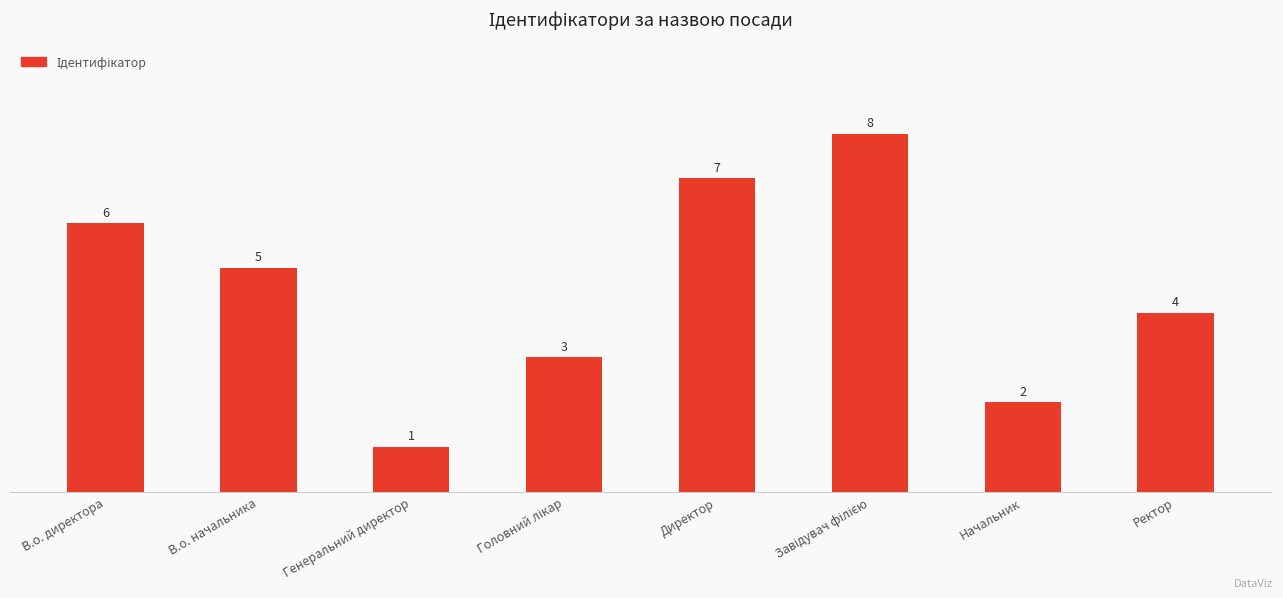

What is the maximum value shown in the chart?

8